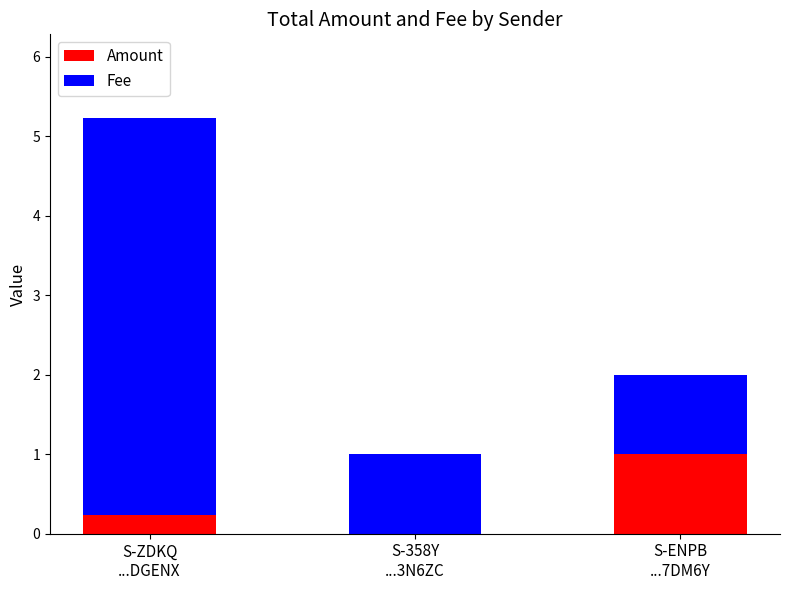

At which label is Amount closest to 0?

S-358Y
...3N6ZC